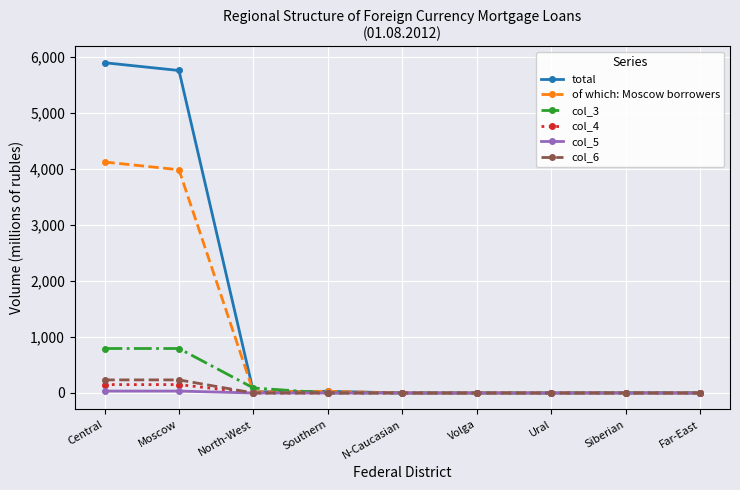

The value of col_3 at Ural is 329. True or false?

False